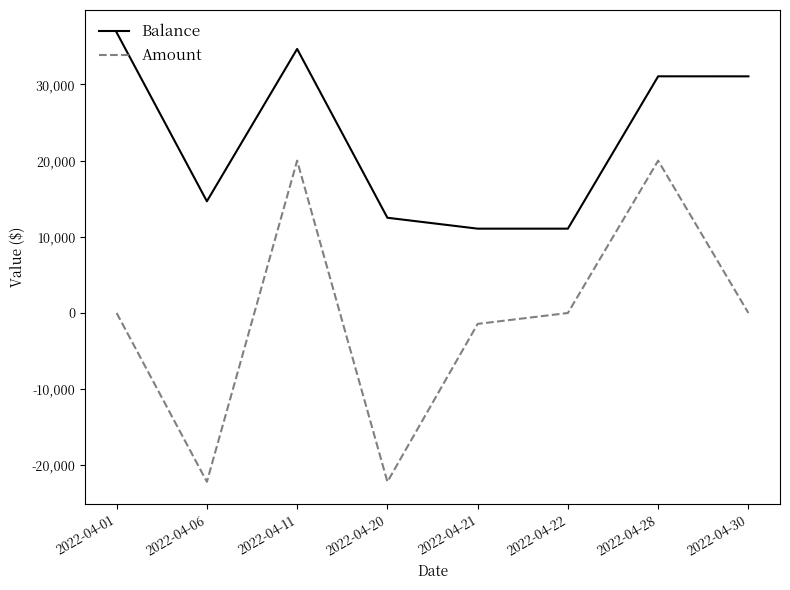

Between 2022-04-20 and 2022-04-22, which series saw the biggest shift?

Amount